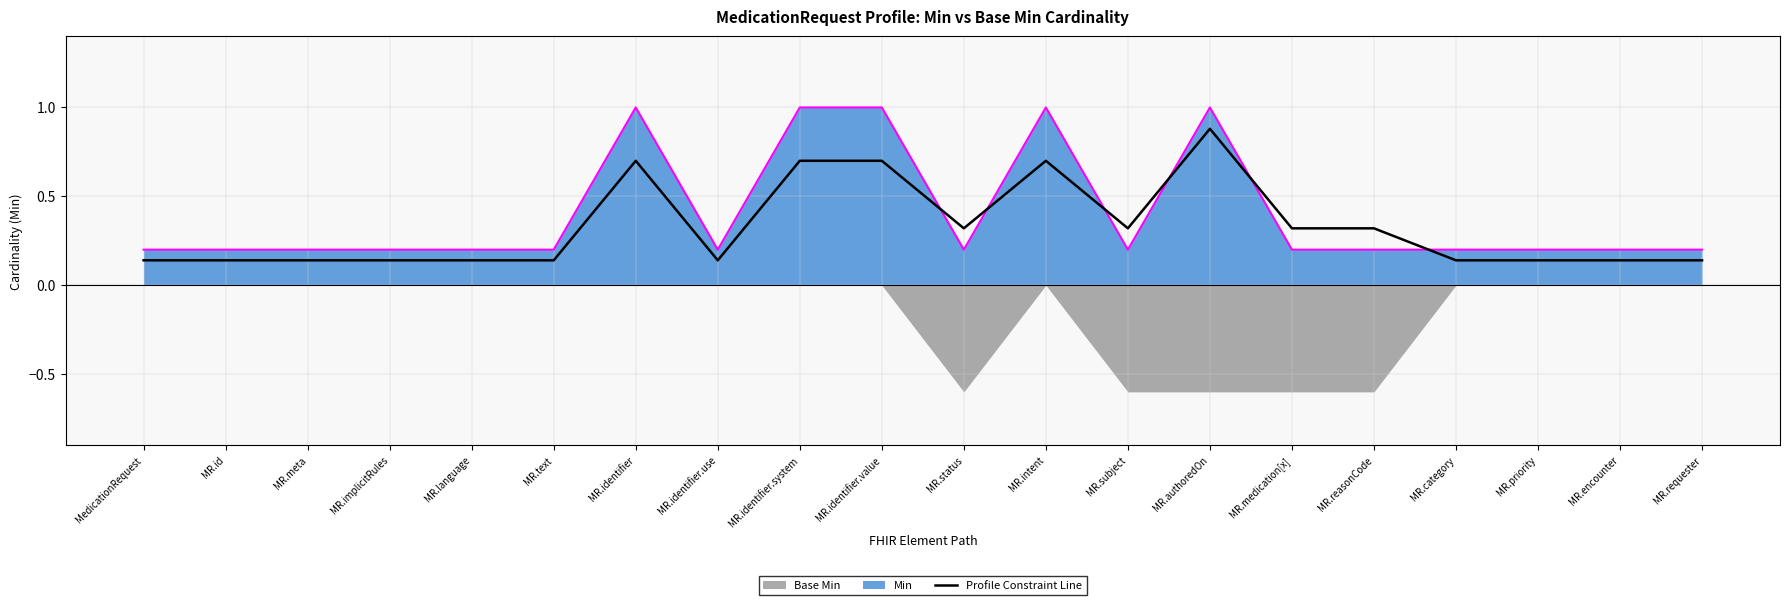

How many values are between 0 and 1?

20